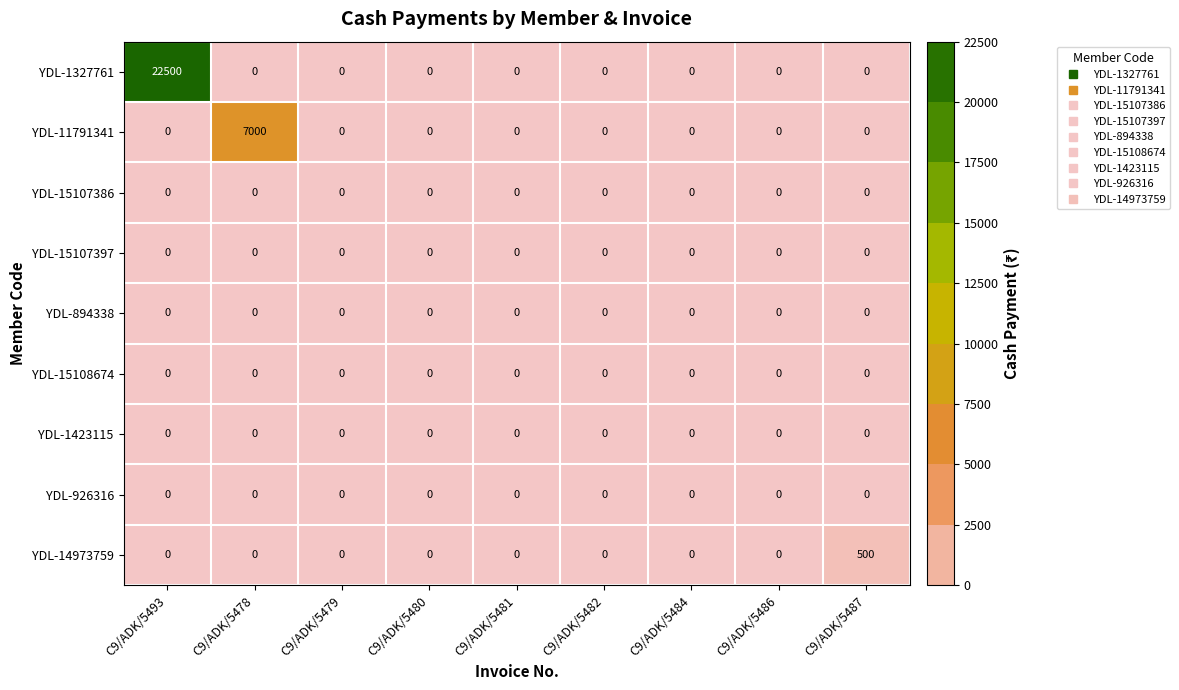

The value of YDL-15107386 at C9/ADK/5493 is 0. True or false?

True